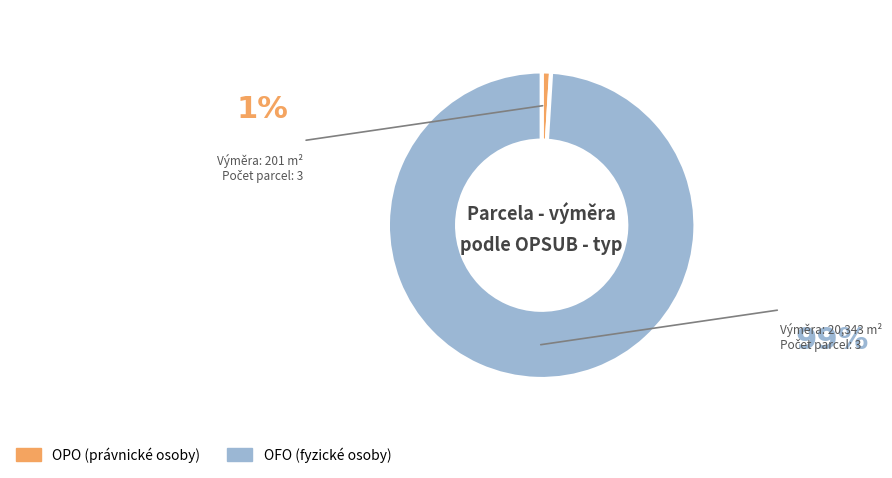

Which slice is the smallest?

OPO